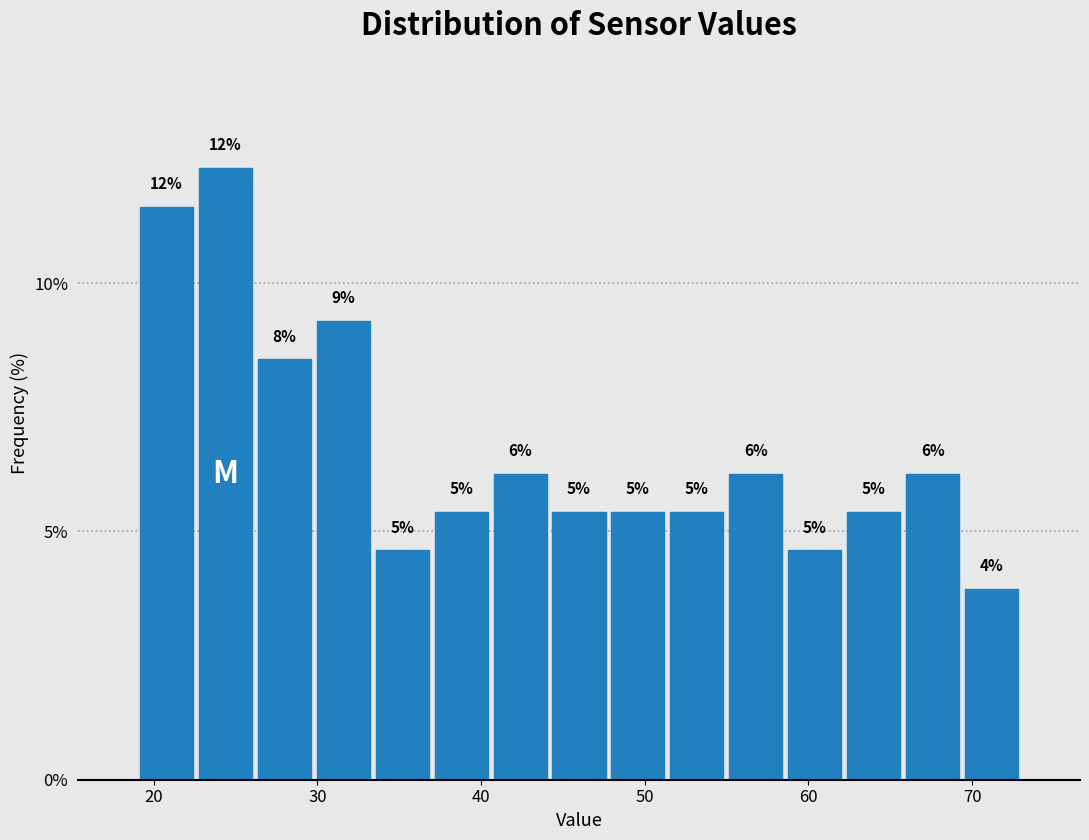

Around what value on the x-axis is the tallest bar? Give the approximate position of its centre, as read against the axis.

24